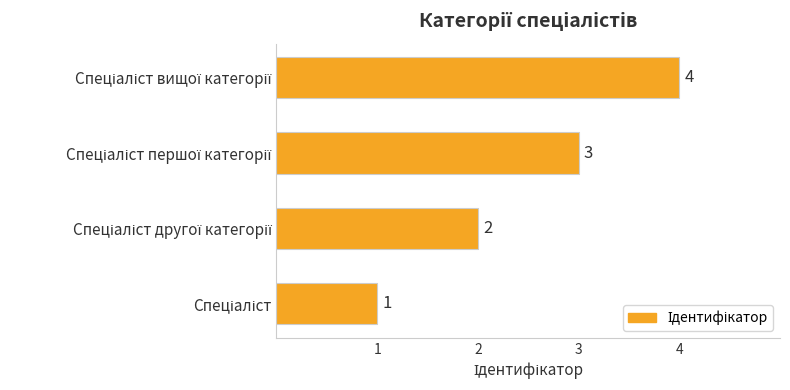

What is the difference between the maximum and minimum values?

3